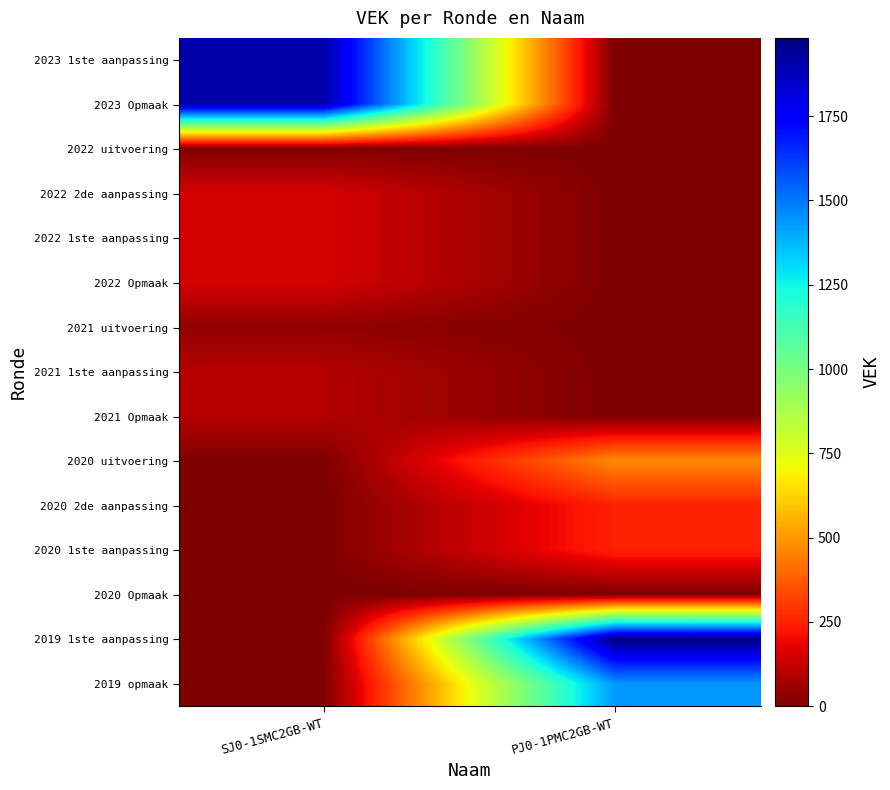

Reading left to right, transcribe all the data shown in this chart.

2023 1ste aanpassing: SJ0-1SMC2GB-WT=1911	PJ0-1PMC2GB-WT=0
2023 Opmaak: SJ0-1SMC2GB-WT=1911	PJ0-1PMC2GB-WT=0
2022 uitvoering: SJ0-1SMC2GB-WT=6	PJ0-1PMC2GB-WT=0
2022 2de aanpassing: SJ0-1SMC2GB-WT=153	PJ0-1PMC2GB-WT=0
2022 1ste aanpassing: SJ0-1SMC2GB-WT=153	PJ0-1PMC2GB-WT=0
2022 Opmaak: SJ0-1SMC2GB-WT=153	PJ0-1PMC2GB-WT=0
2021 uitvoering: SJ0-1SMC2GB-WT=35	PJ0-1PMC2GB-WT=0
2021 1ste aanpassing: SJ0-1SMC2GB-WT=95	PJ0-1PMC2GB-WT=0
2021 Opmaak: SJ0-1SMC2GB-WT=95	PJ0-1PMC2GB-WT=0
2020 uitvoering: SJ0-1SMC2GB-WT=0	PJ0-1PMC2GB-WT=469
2020 2de aanpassing: SJ0-1SMC2GB-WT=0	PJ0-1PMC2GB-WT=250
2020 1ste aanpassing: SJ0-1SMC2GB-WT=0	PJ0-1PMC2GB-WT=250
2020 Opmaak: SJ0-1SMC2GB-WT=0	PJ0-1PMC2GB-WT=0
2019 1ste aanpassing: SJ0-1SMC2GB-WT=0	PJ0-1PMC2GB-WT=1982
2019 opmaak: SJ0-1SMC2GB-WT=0	PJ0-1PMC2GB-WT=1435